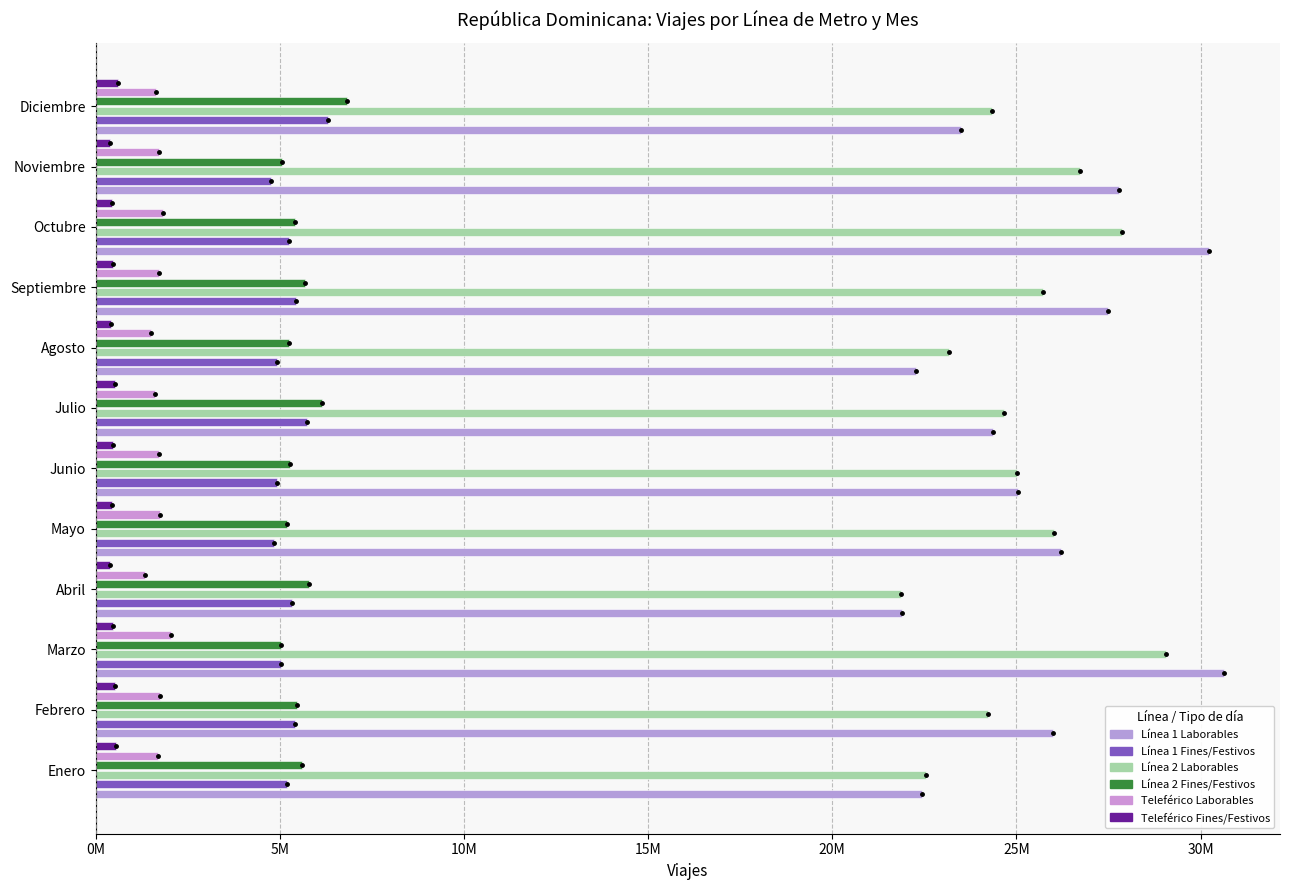

What is the average value of the Línea 2 Fines/Festivos series?

5560244.5